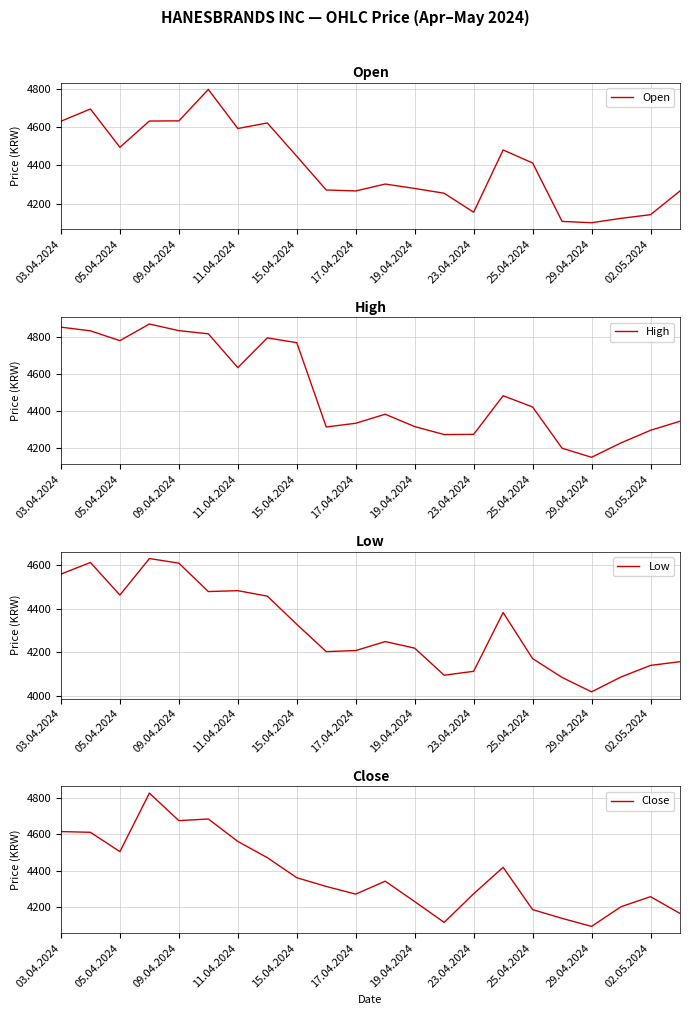

The Open series shows 7056 at 15.04.2024. True or false?

False